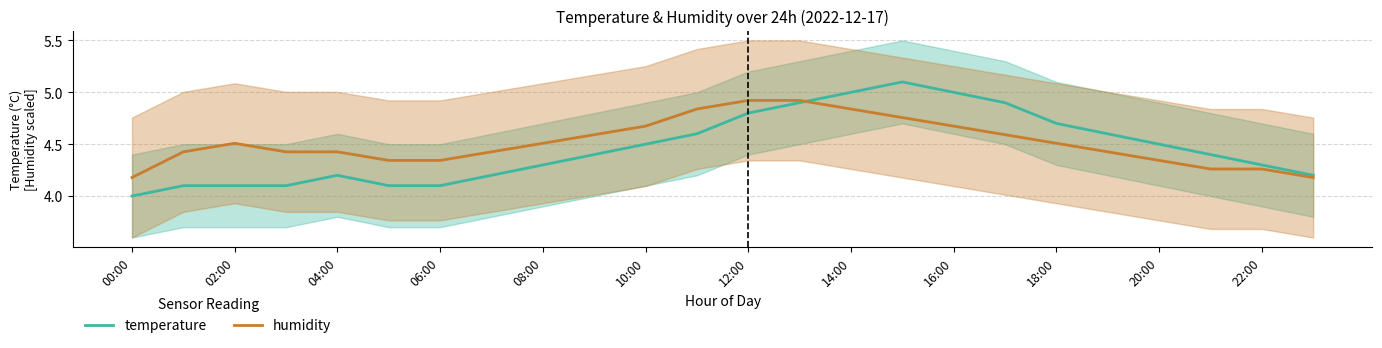

At which label does temperature reach its minimum?

00:00